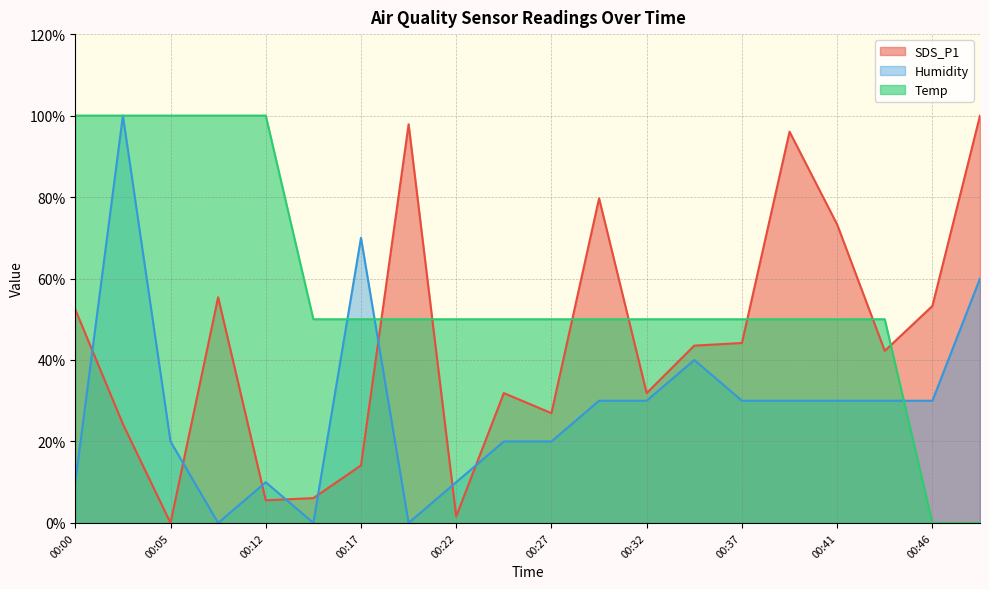

What is the average value of the Temp series?

57.5